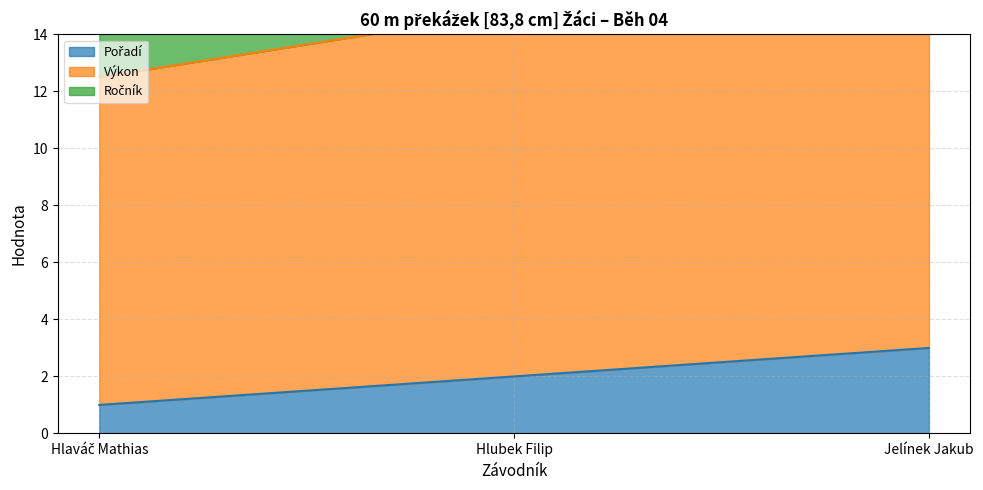

Reading left to right, extract all data points from this chart.

Pořadí: 1.0	2.0	3.0
Výkon: 11.5	12.8	12.9
Ročník: 6.0	6.0	6.0